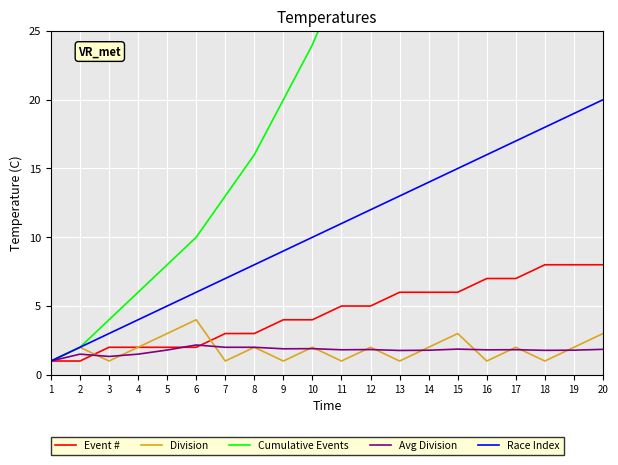

What is the value of the Cumulative Events point at the 7th from the left?

13.0